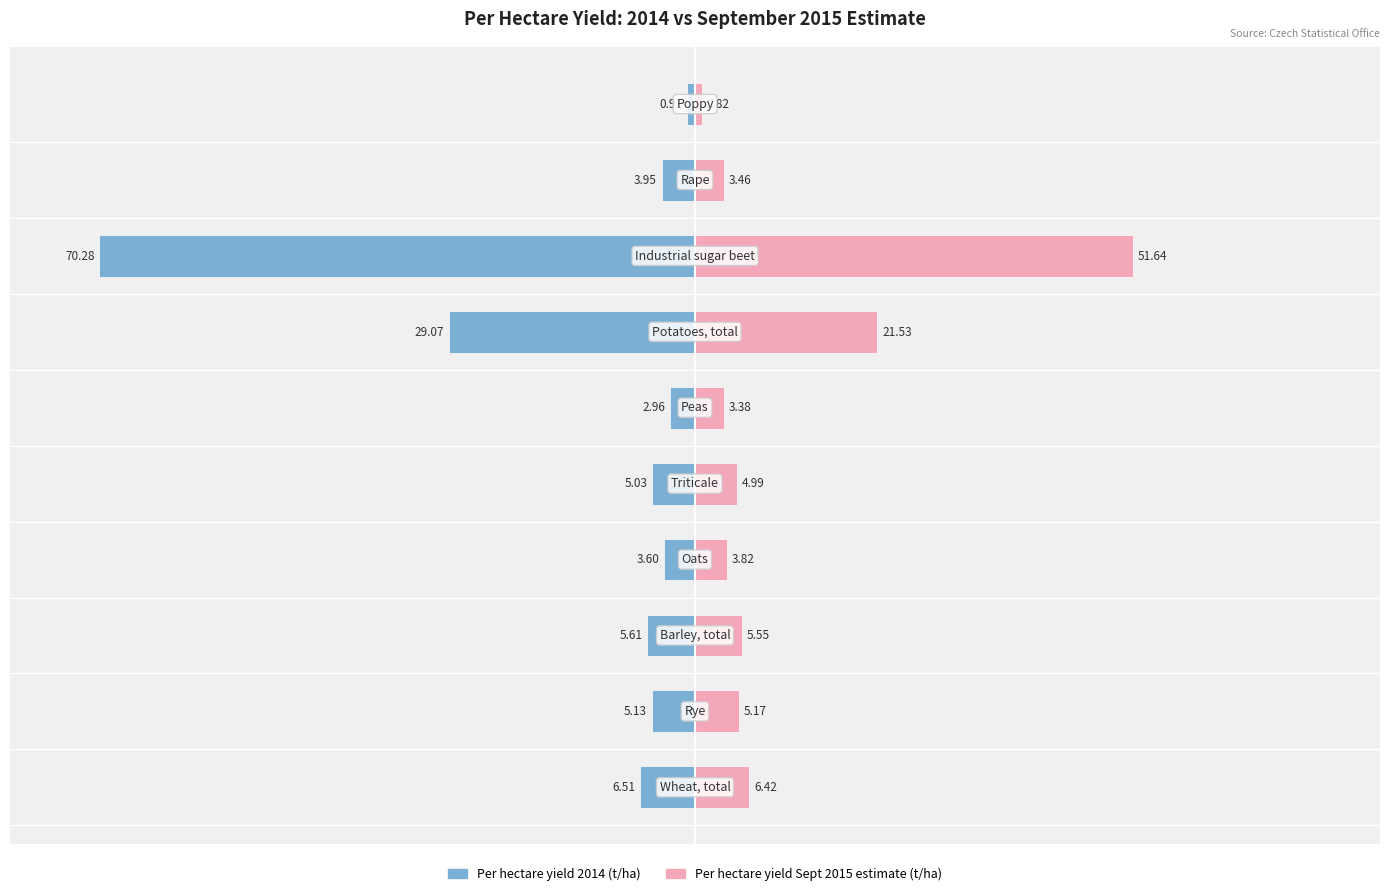

What are all the series names shown in the legend?

Per hectare yield 2014 (t/ha), Per hectare yield Sept 2015 estimate (t/ha)